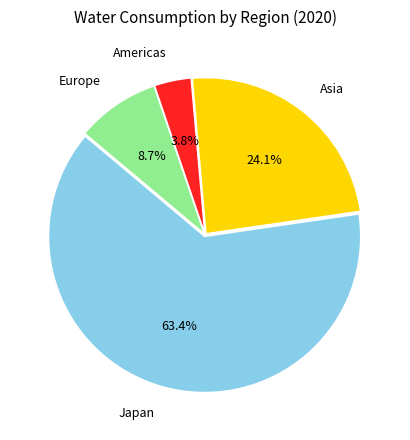

The Asia slice represents 24% of the pie. True or false?

True